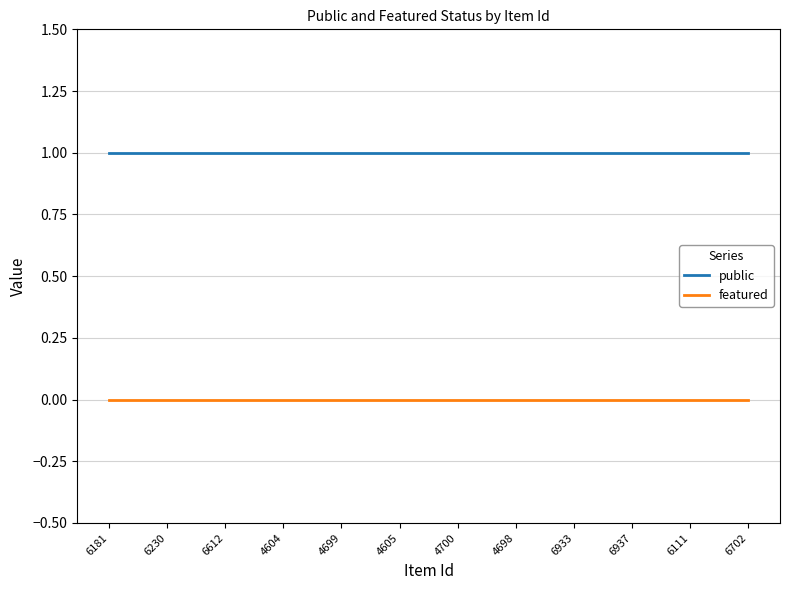

Is this an area chart (filled region under the line)?

No